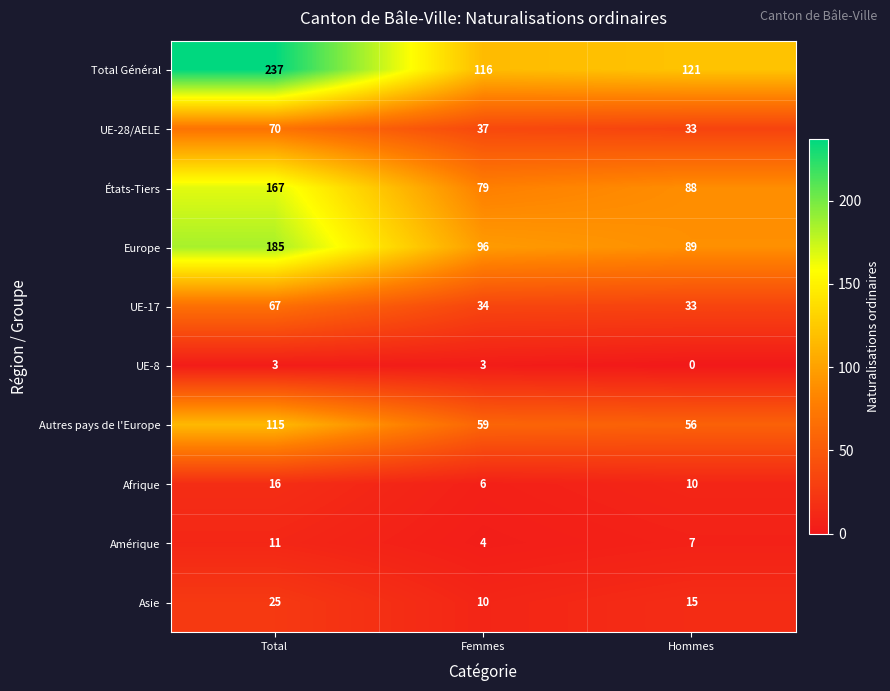

List the series in order of their peak value, highest first.

Total Général, Europe, États-Tiers, Autres pays de l'Europe, UE-28/AELE, UE-17, Asie, Afrique, Amérique, UE-8